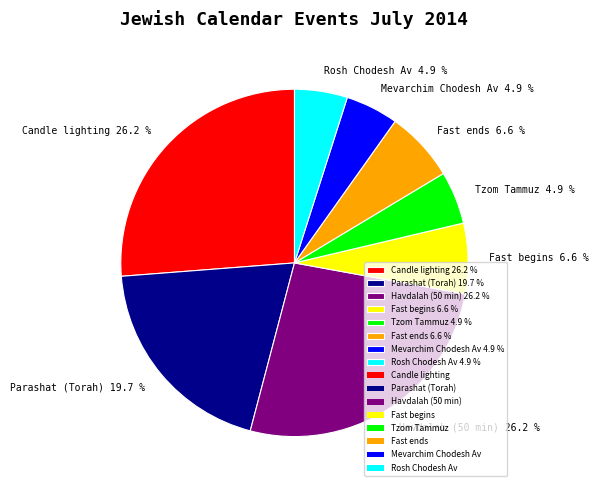

Does Fast begins 6.6 % account for over 50% of the chart?

No